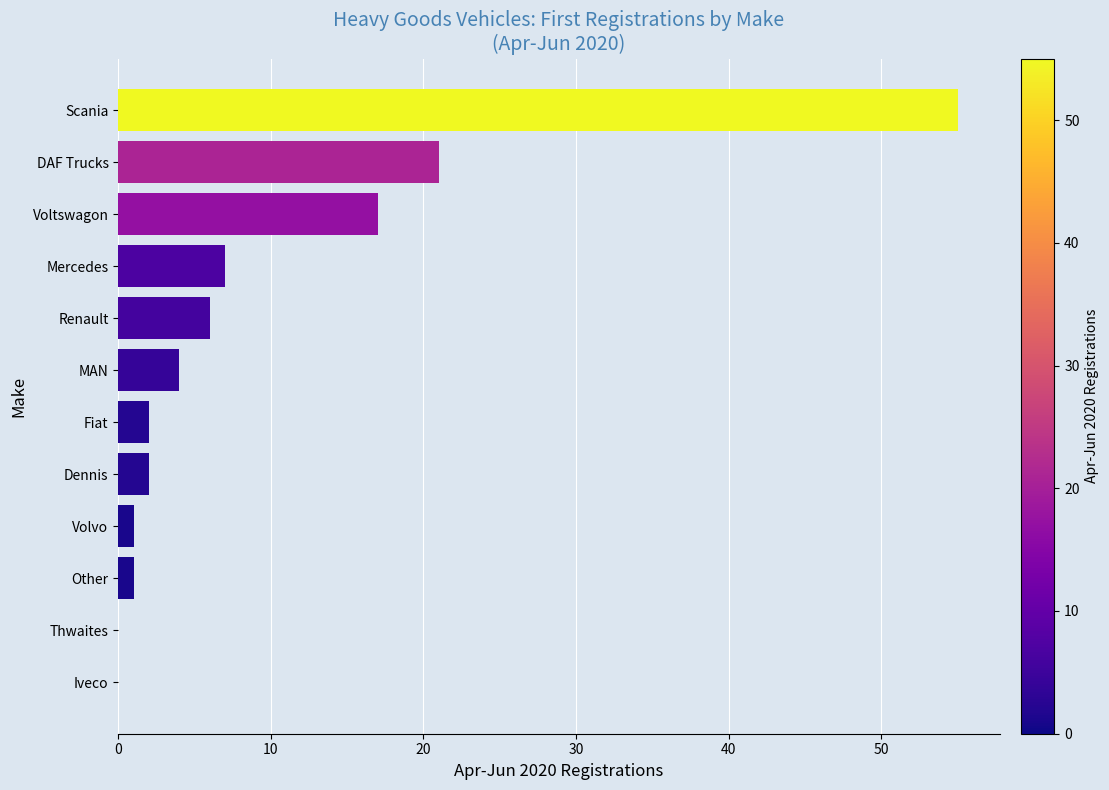

Which has a higher value, Mercedes or MAN?

Mercedes